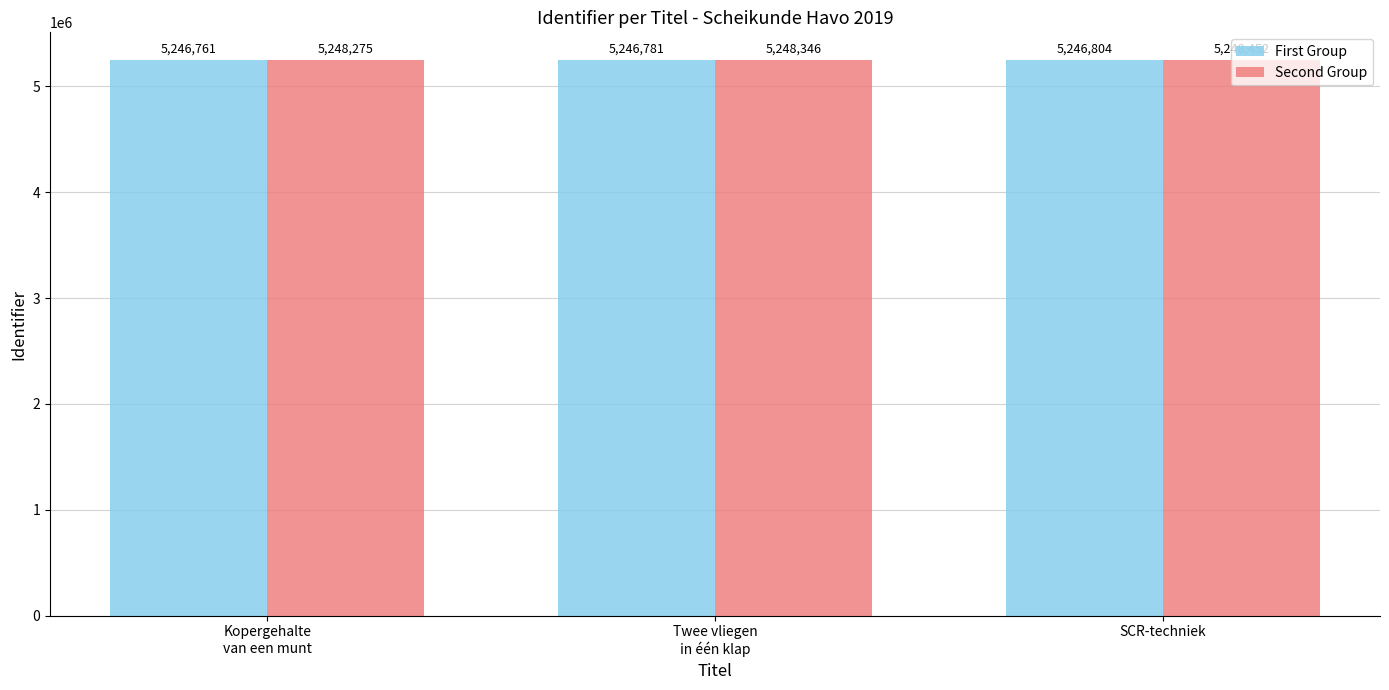

Does the chart contain stacked bars?

No